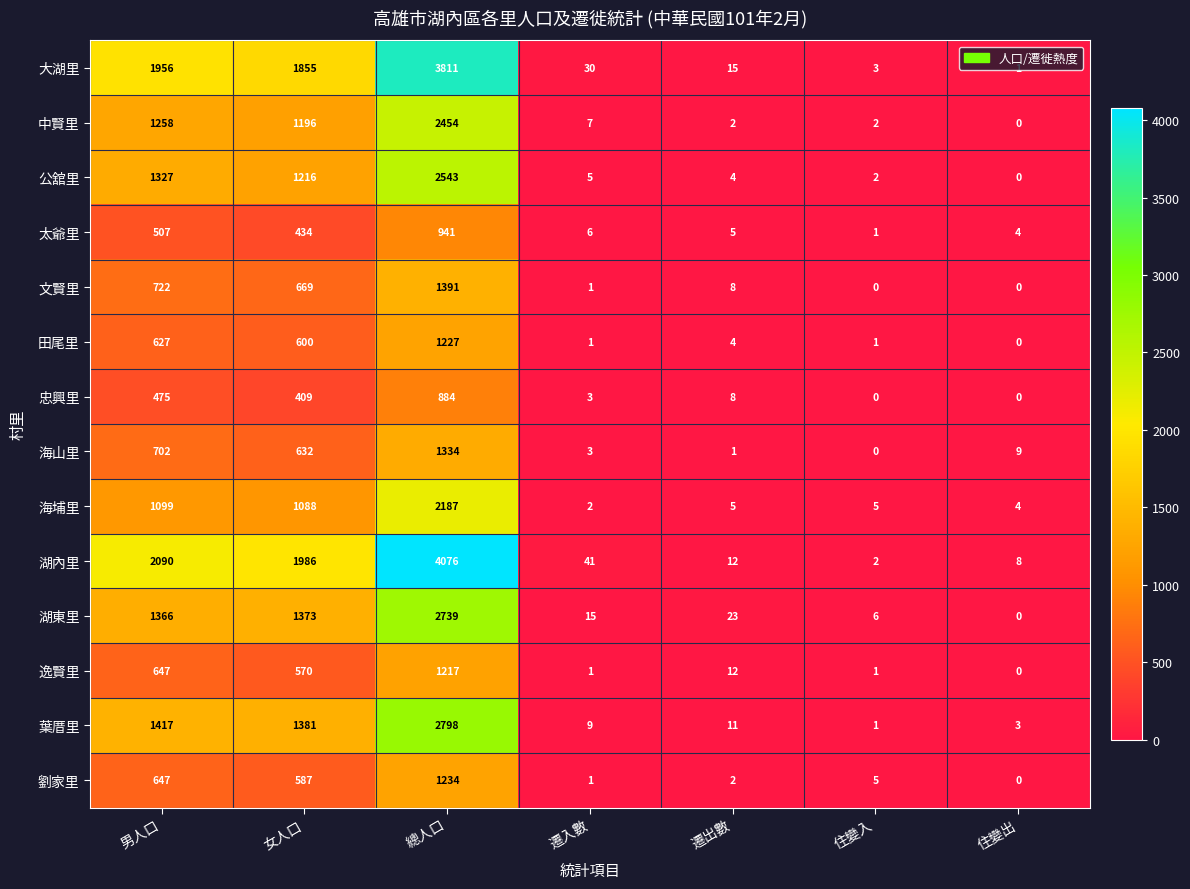

What is the difference between the highest and lowest values at 遷入數?

40